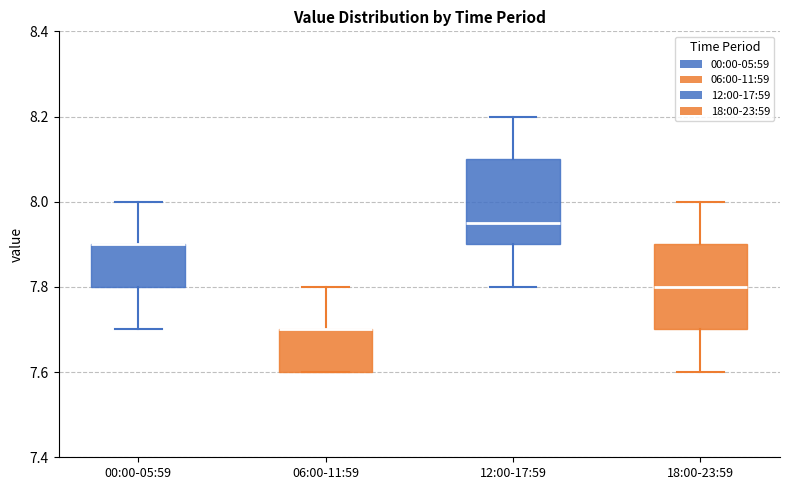

Where is the upper edge of the box for 18:00-23:59 on the y-axis? The values are not printed on the chart, so give them approximately, as read against the axis.

7.90